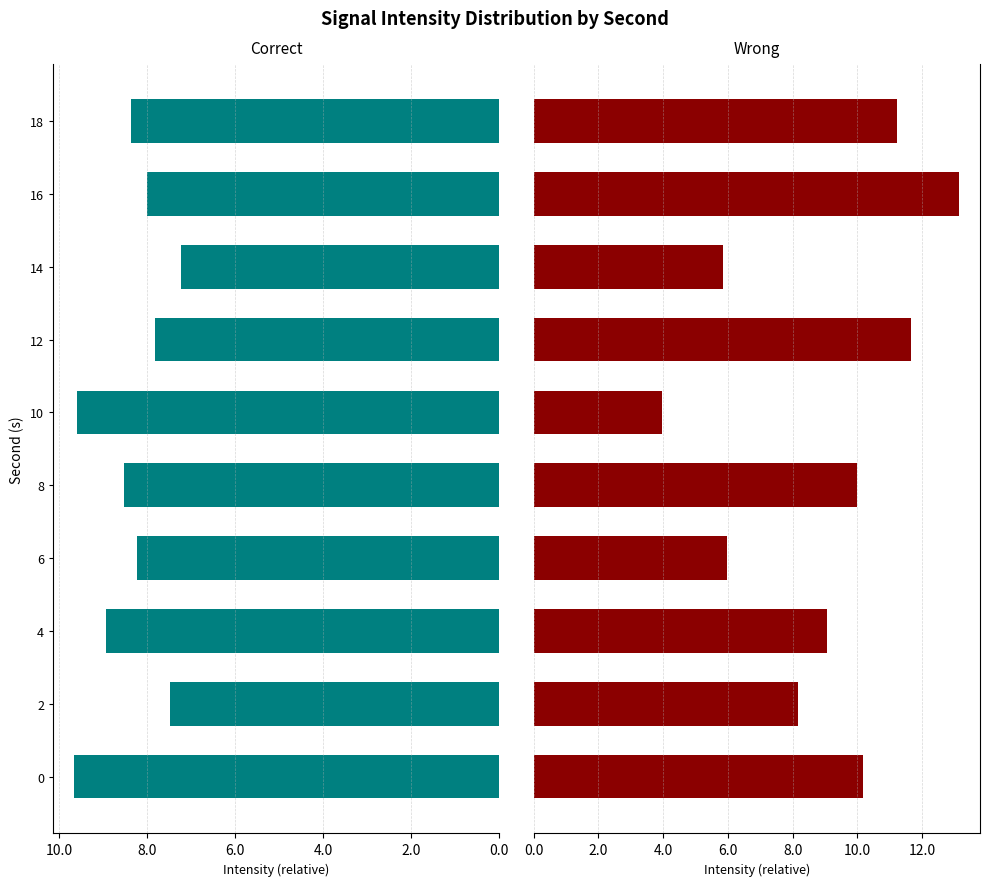

Between 10.0 and 12.0, which is larger?

10.0